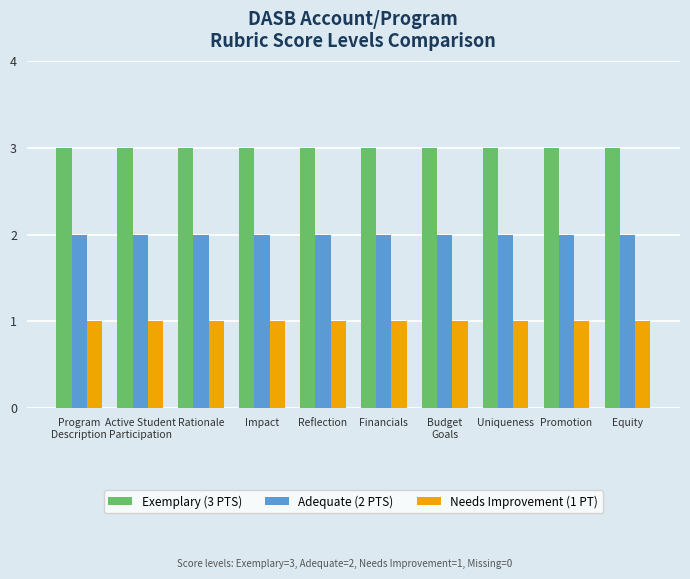

What is the minimum value shown in the chart?

1